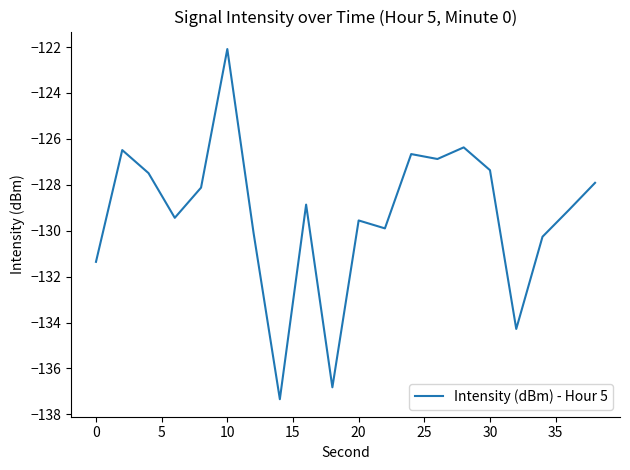

What is the greatest value displayed?

-122.1